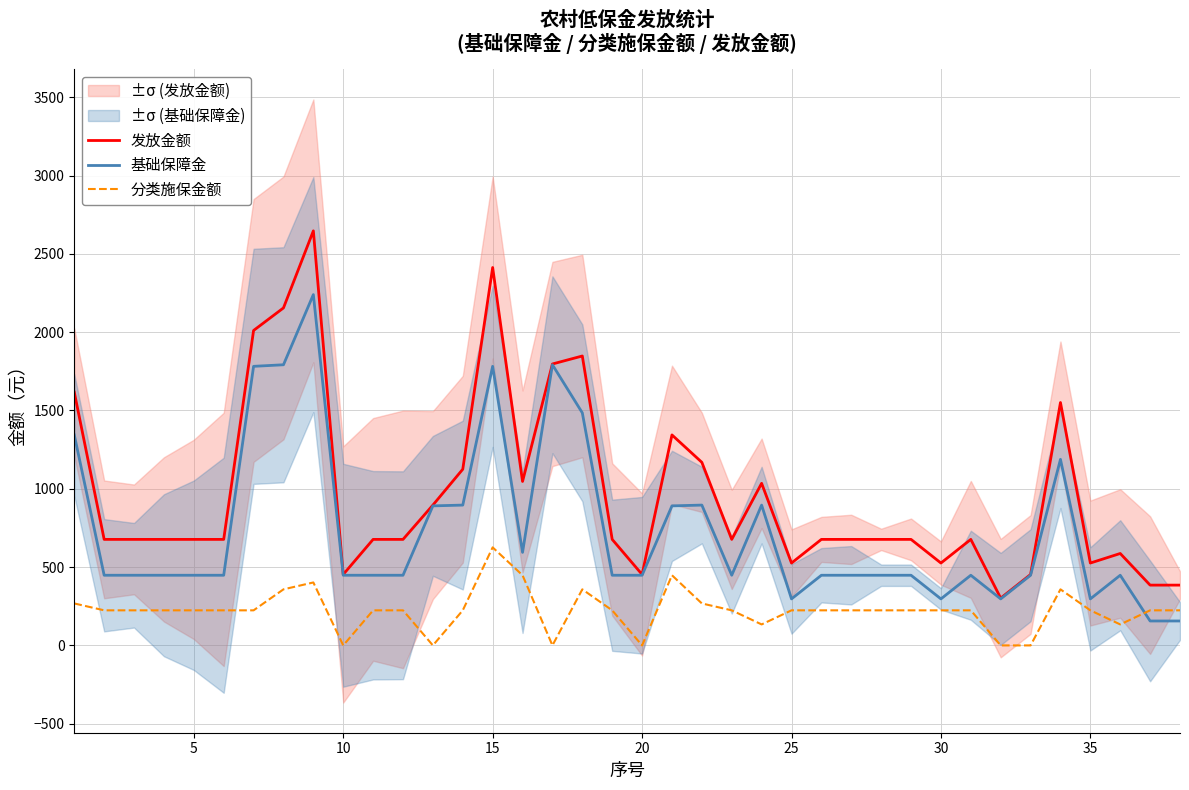

Which series ends up on top after the final intersection of 基础保障金 and 分类施保金额?

分类施保金额